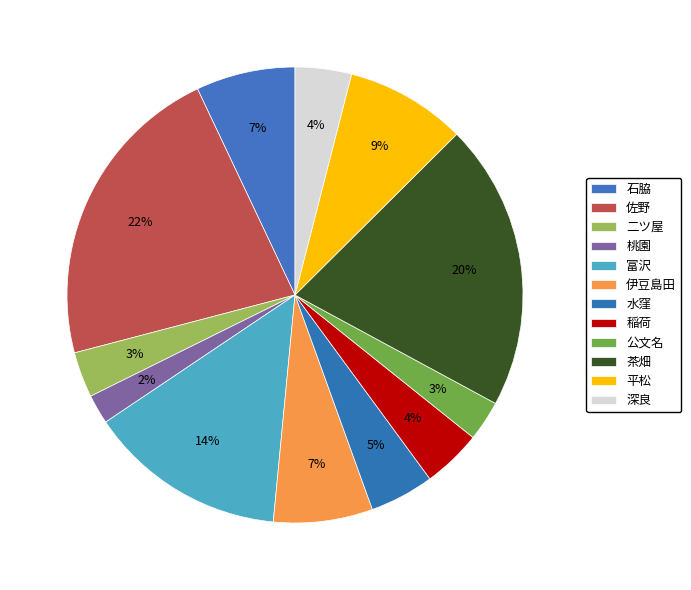

Rank the categories by value from highest to lowest.

佐野, 茶畑, 富沢, 平松, 石脇, 伊豆島田, 水窪, 稲荷, 深良, 二ツ屋, 公文名, 桃園